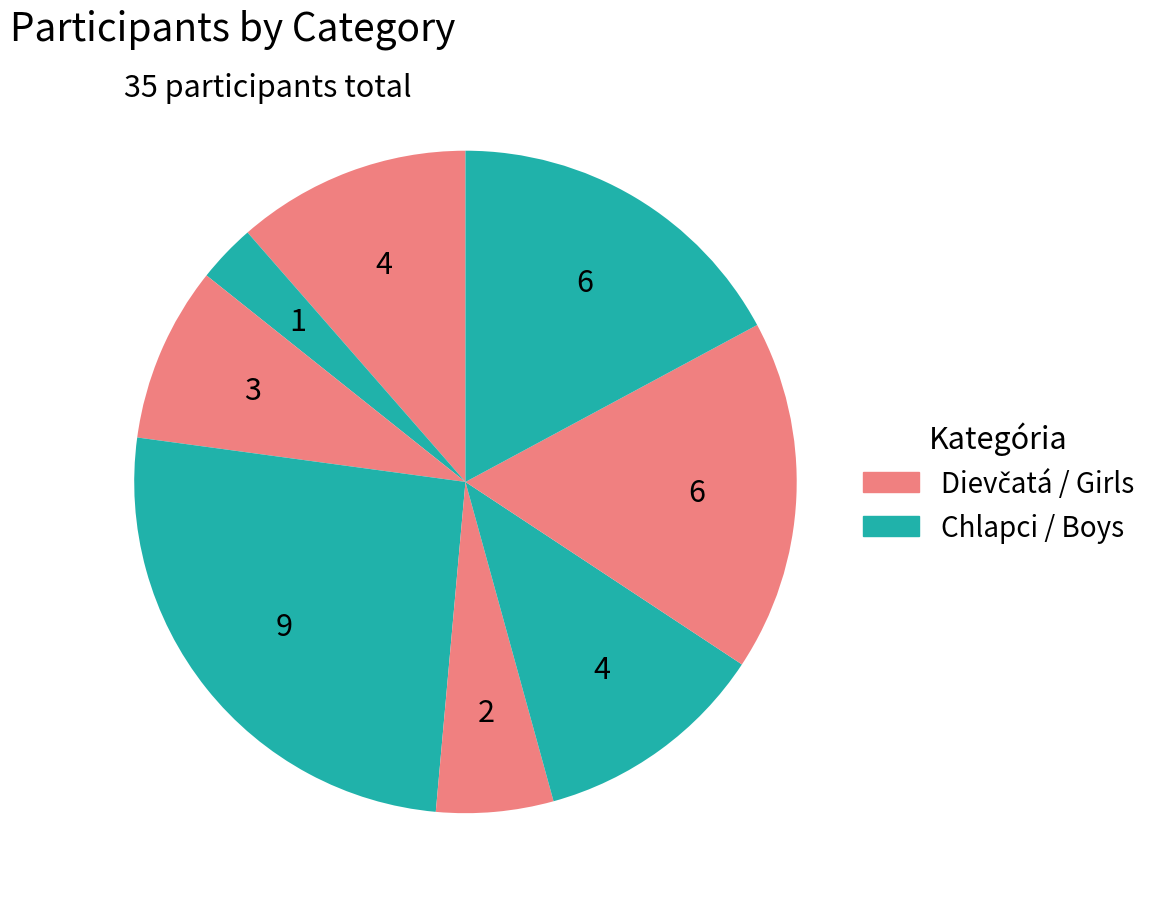

How many slices are in this pie chart?

8